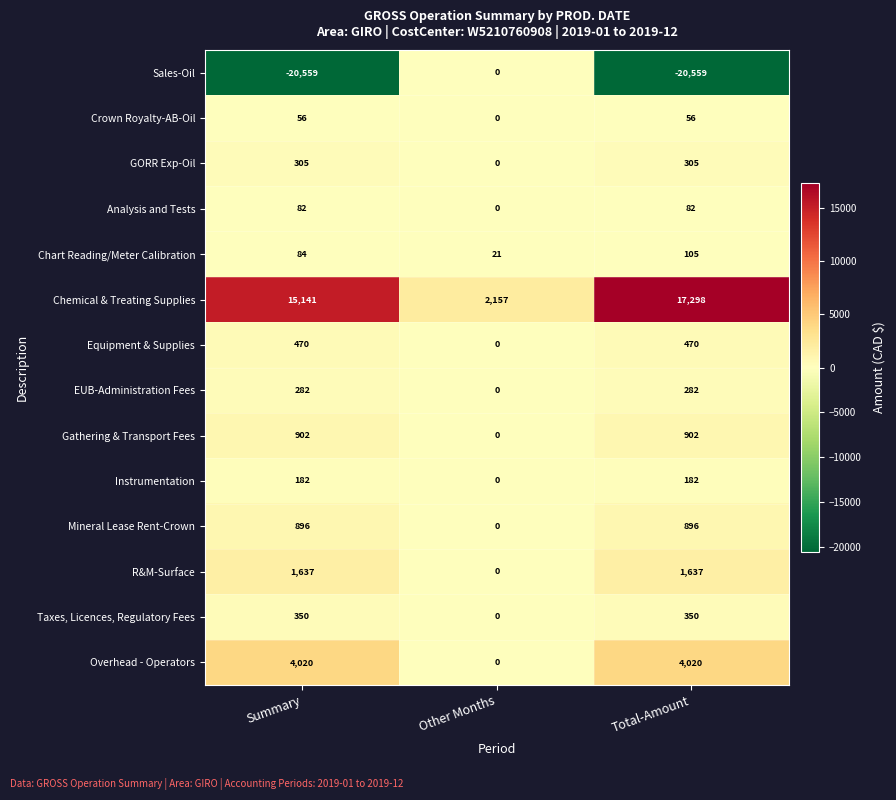

What is the difference between the maximum and minimum values in the EUB-Administration Fees series?

282